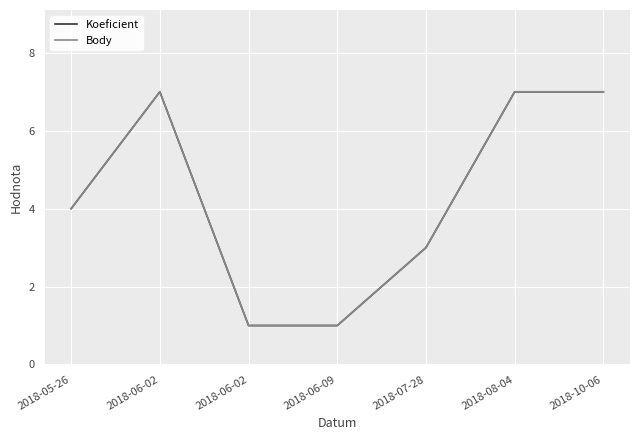

What is the sum of all Koeficient values?

30